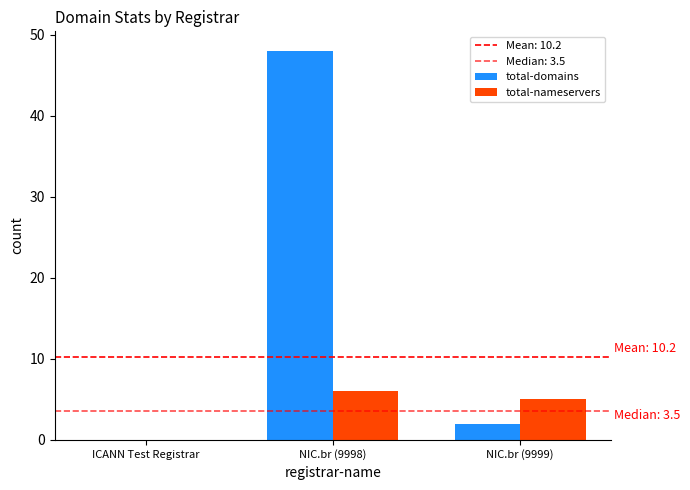

Where is total-nameservers nearest to the value 3?

NIC.br (9999)